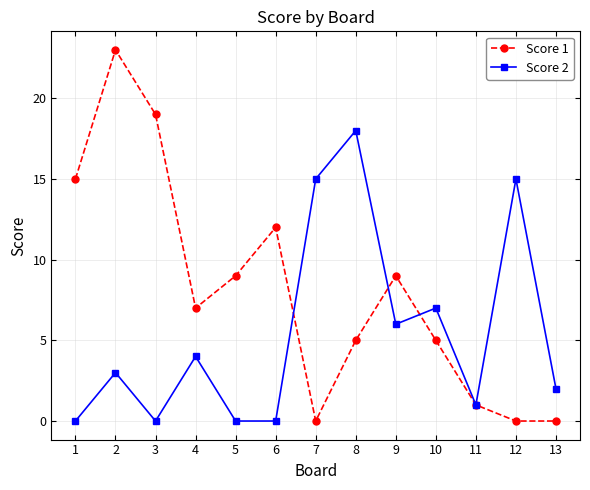

The value of Score 2 at 12 is 7. True or false?

False